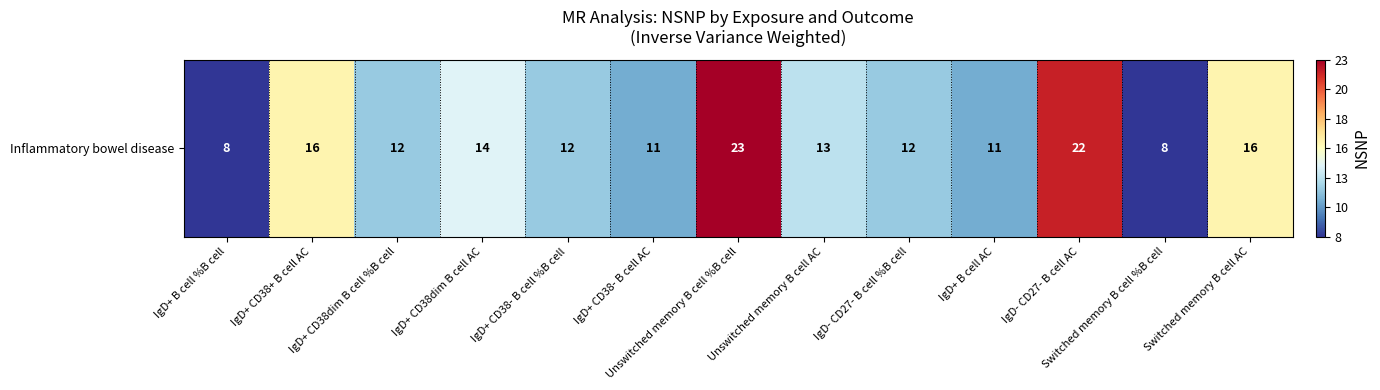

What is the change in value from IgD+ CD38+ B cell AC to Switched memory B cell %B cell?

-8